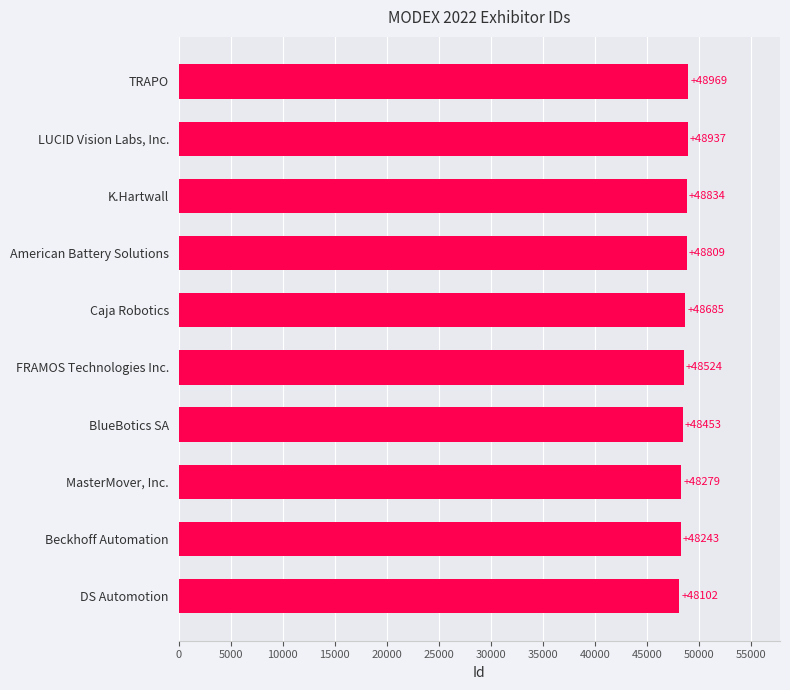

Rank the categories by value from lowest to highest.

DS Automotion, Beckhoff Automation, MasterMover, Inc., BlueBotics SA, FRAMOS Technologies Inc., Caja Robotics, American Battery Solutions, K.Hartwall, LUCID Vision Labs, Inc., TRAPO